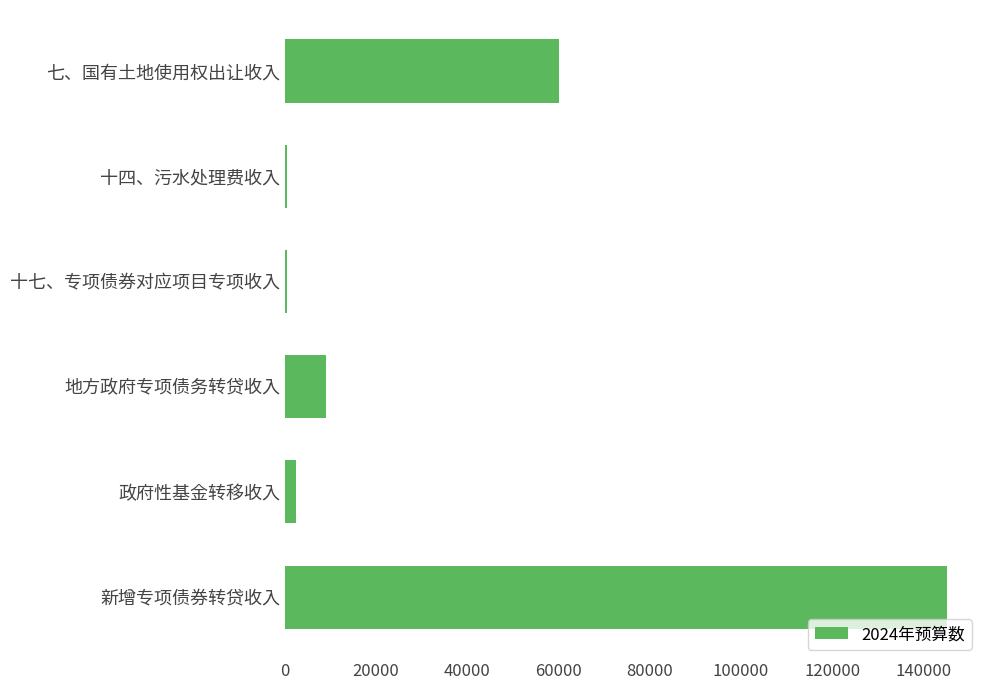

What is the greatest value displayed?

145100